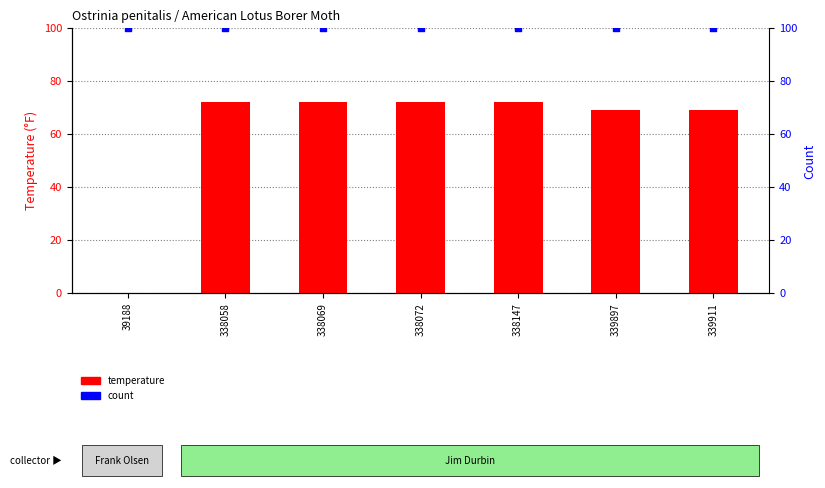

Which series has the largest total across all categories?

count